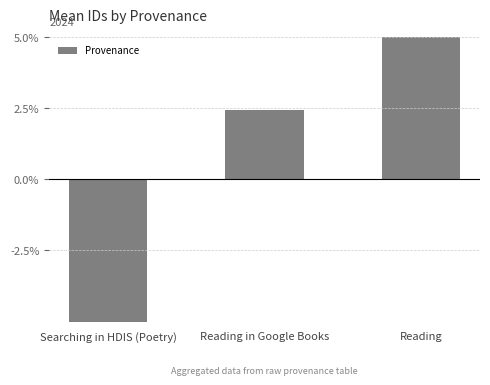

How many data points are above 2?

2